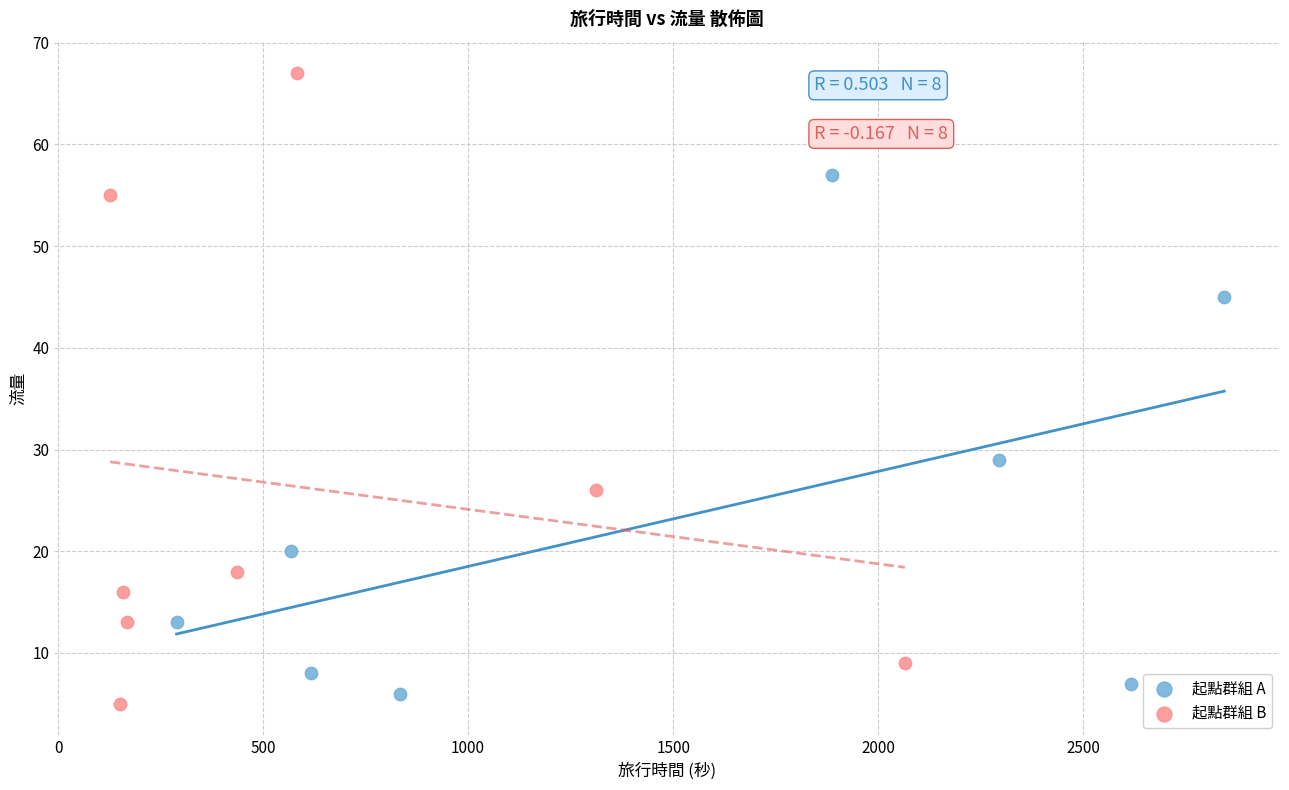

Which series has the widest spread of Y values?

起點群組 B